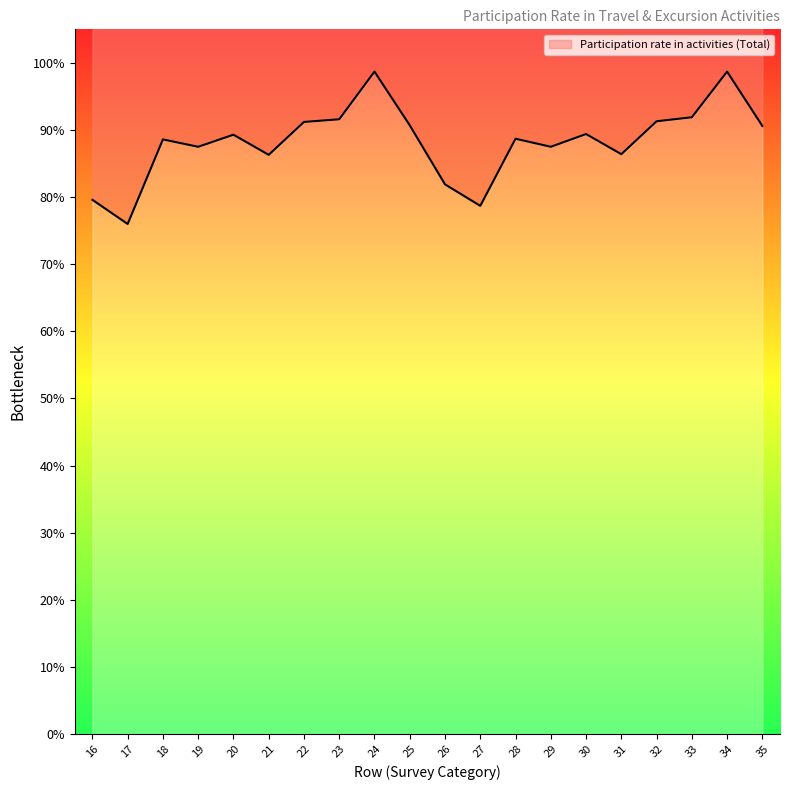

What is the sum of the values at 32 and 17?

167.3